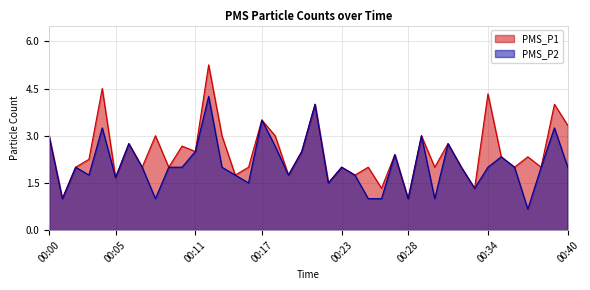

At which category is the sum across all series the highest?

00:12